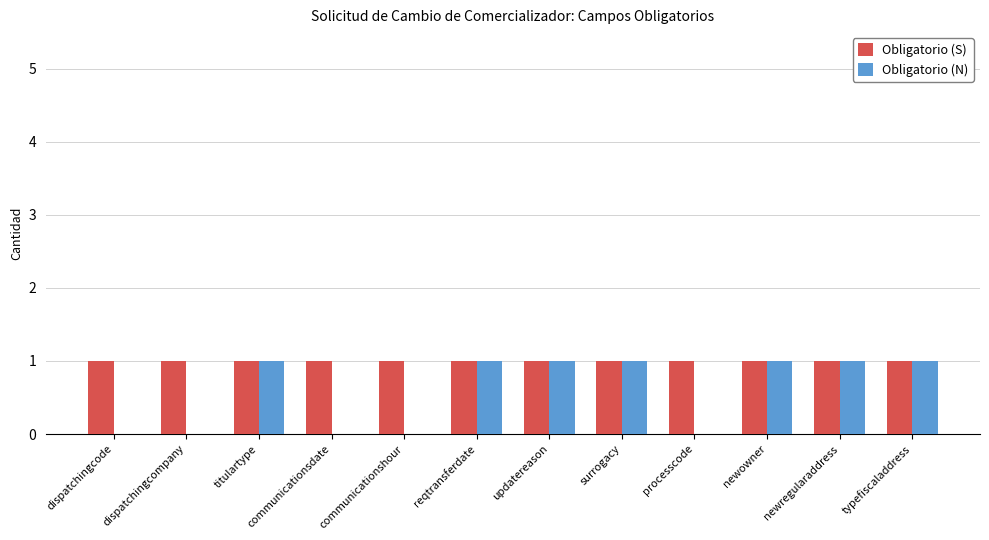

Which series has the largest total across all categories?

Obligatorio (S)